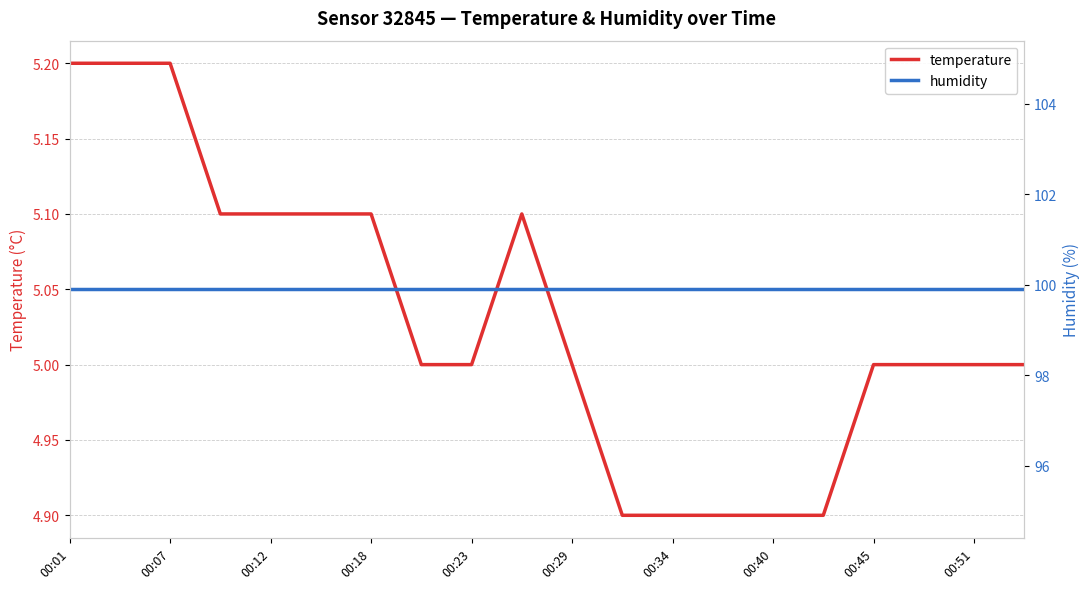

Is it true that temperature equals 2.4 at 00:45?

False